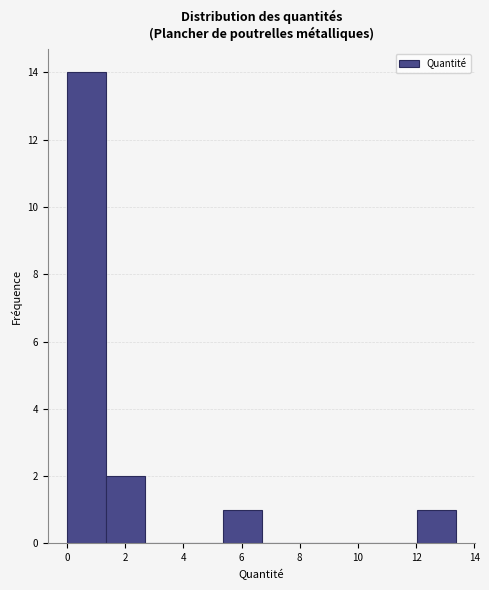

Which range on the x-axis has the tallest bar?

0.0 to 1.4